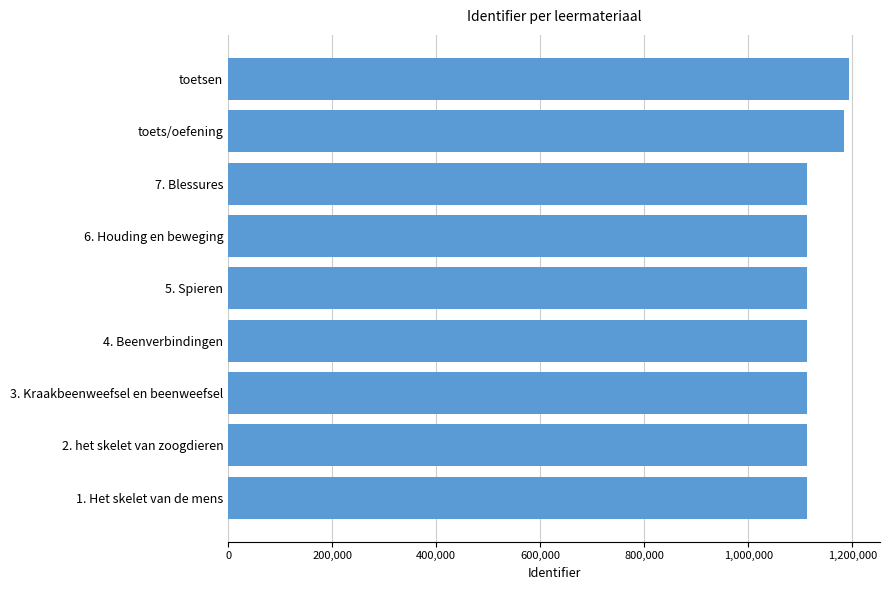

Approximately how many times larger is the value at 5. Spieren compared to 7. Blessures?

1.0